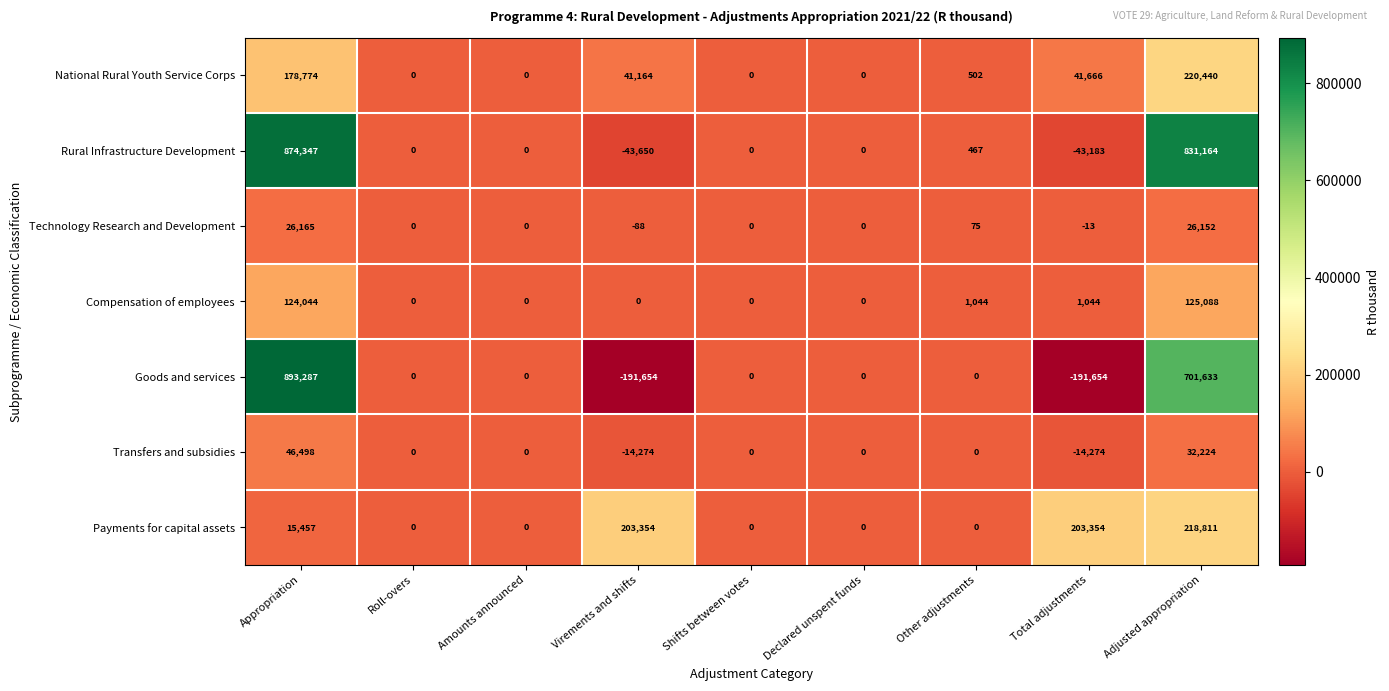

The Payments for capital assets series shows 0 at Shifts between votes. True or false?

True